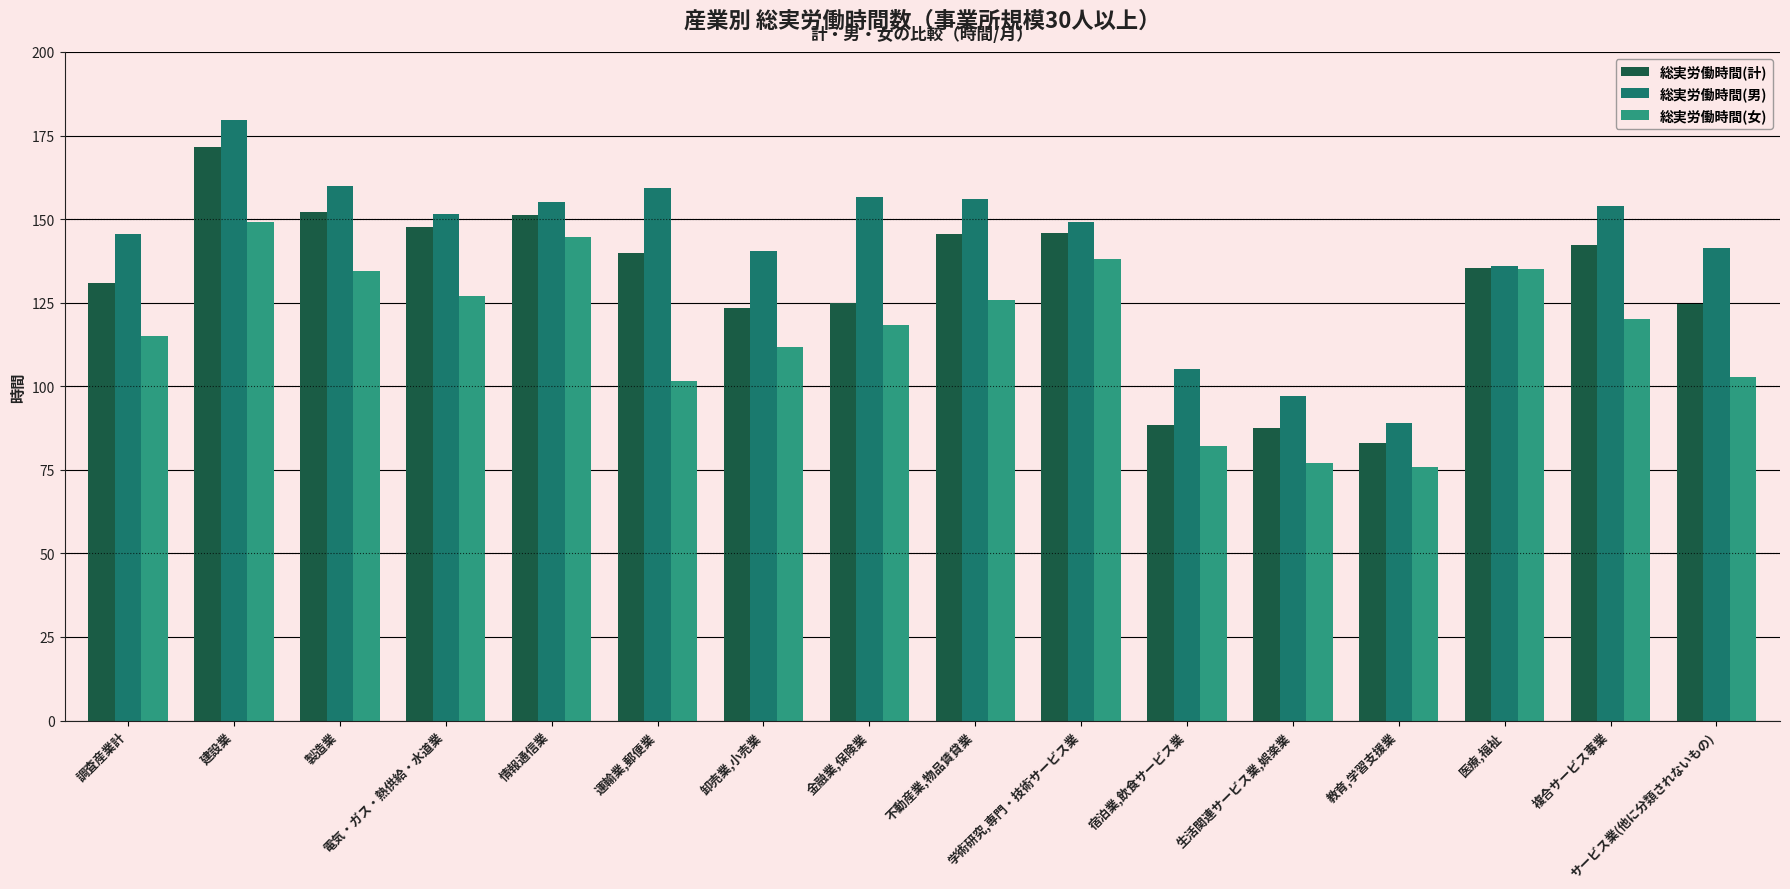

Where is 総実労働時間(女) nearest to the value 112?

卸売業,小売業